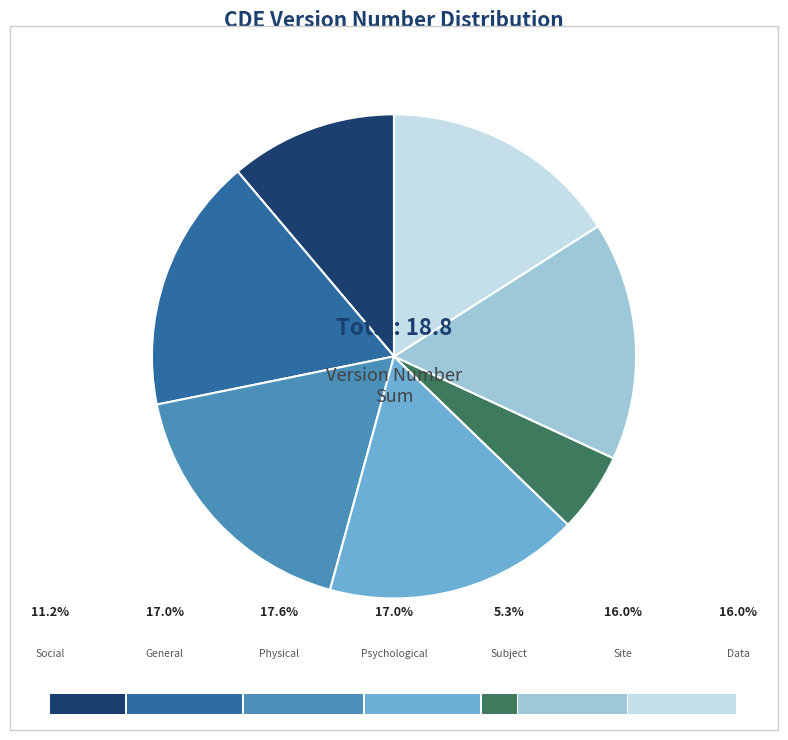

Is there any slice that represents more than half of the pie?

No